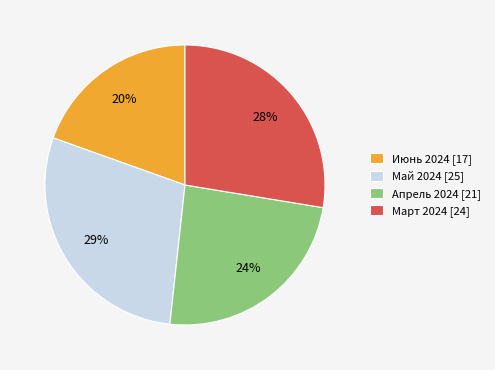

Do Май 2024 [25] and Июнь 2024 [17] together represent more than half of the pie?

No